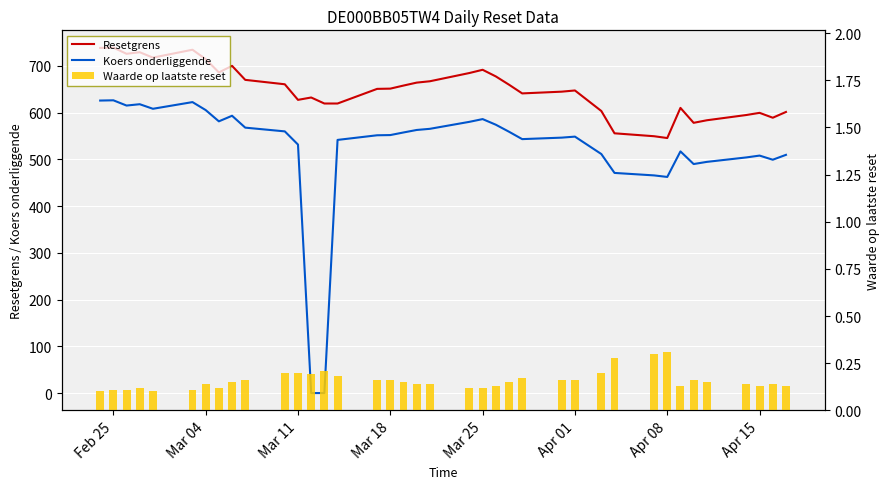

What is the greatest value displayed?

738.8